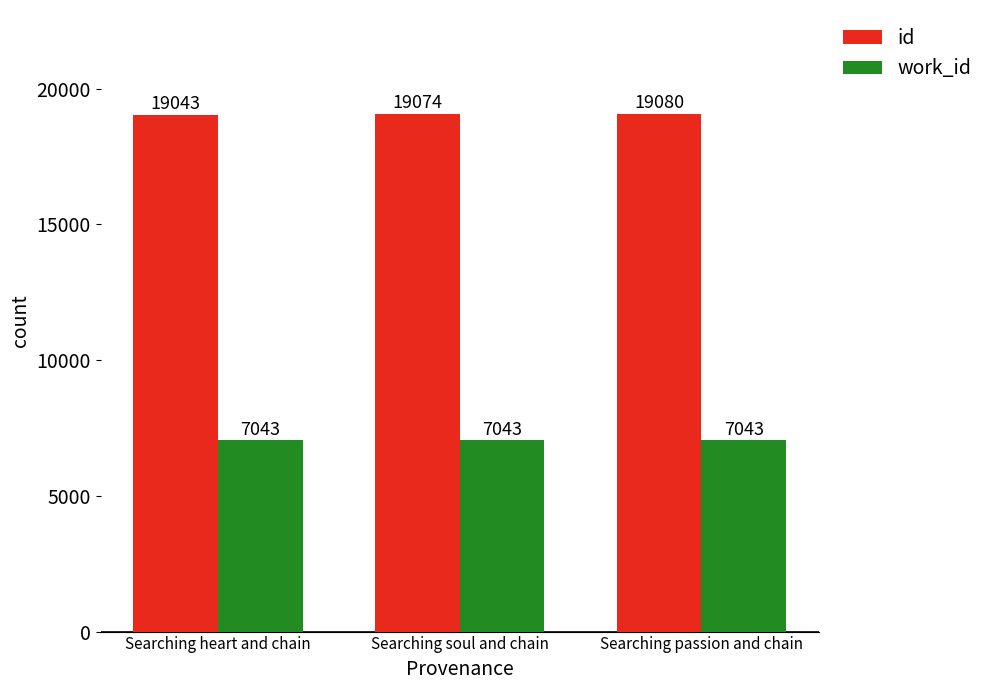

True or false: work_id has a value of 7043 at Searching soul and chain.

True